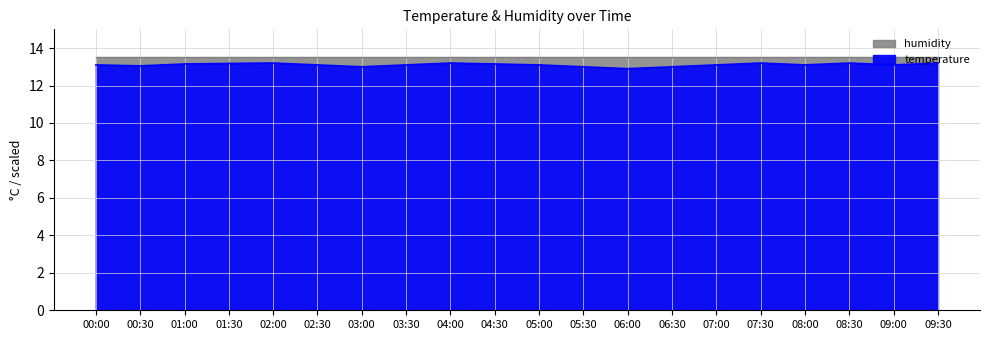

What is the difference between the maximum and minimum values?

0.3